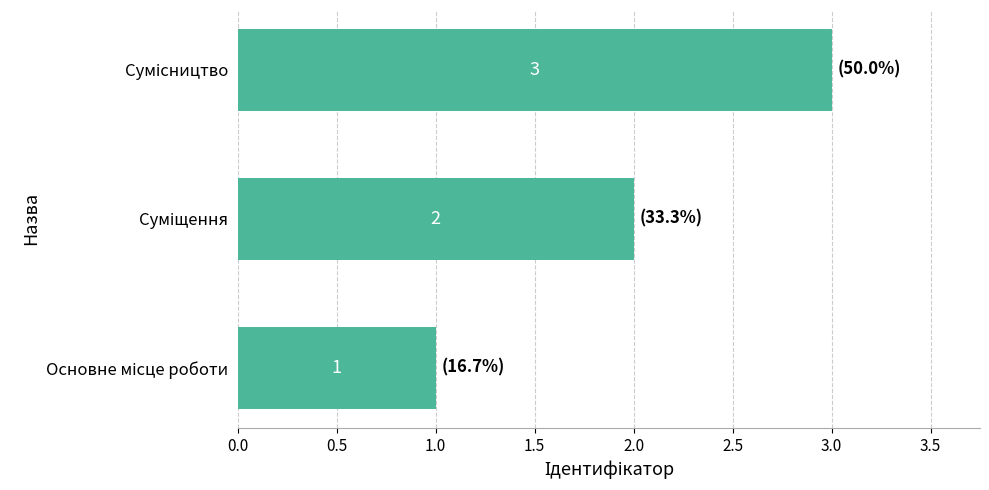

What is the difference between the maximum and minimum values?

2